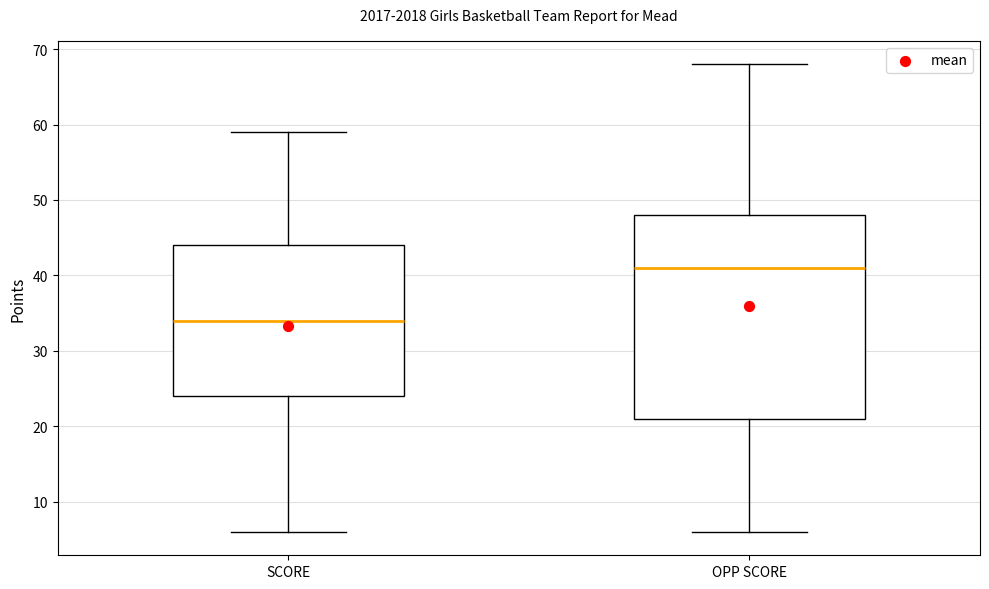

Reading left to right, transcribe this box plot: for each box, give where its median line is, the range the box spans, and where its two whiskers end, as read against the y-axis. The values are not printed on the chart, so give them approximately, as read against the axis.

SCORE: median 34, box 24 to 44, whiskers 6 to 59
OPP SCORE: median 41, box 21 to 48, whiskers 6 to 68